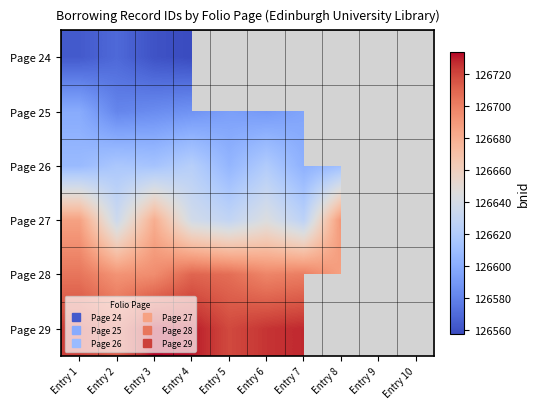

How many categories are shown in the chart?

10